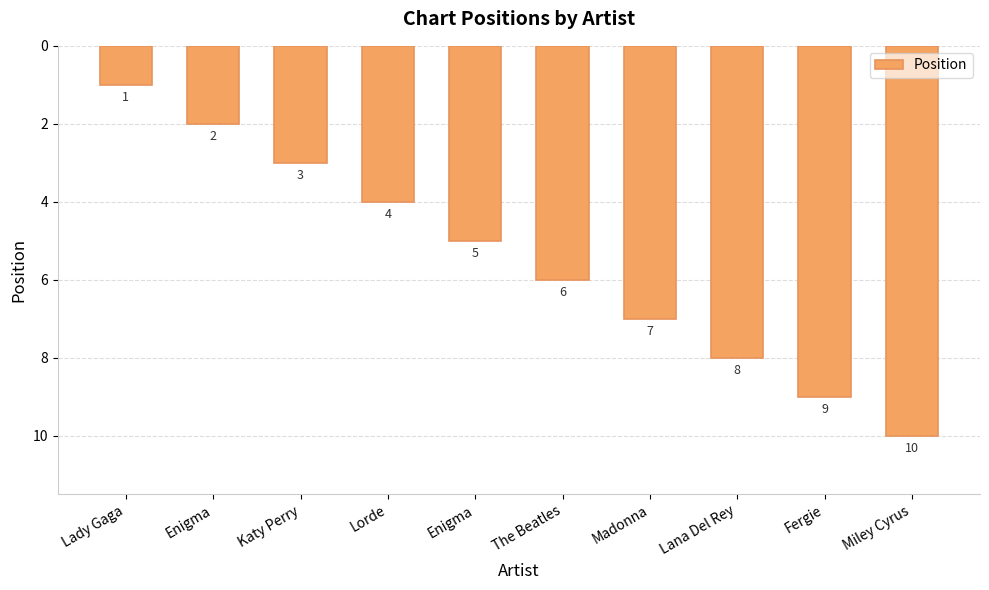

True or false: the data shows 5 at Katy Perry.

False